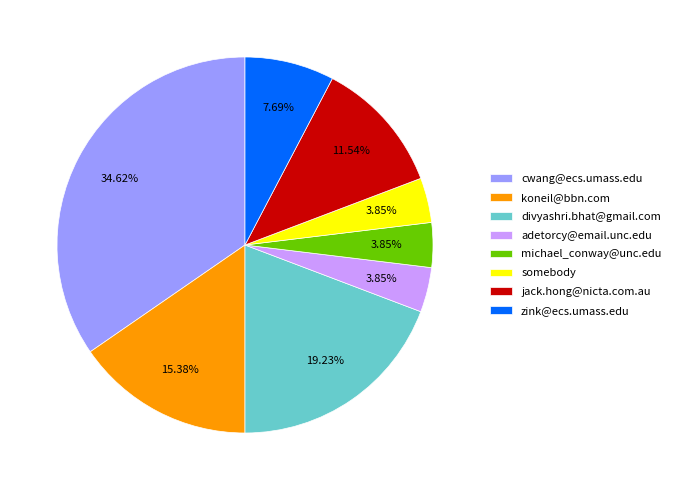

What is the ratio of the value at michael_conway@unc.edu to the value at cwang@ecs.umass.edu?

0.1